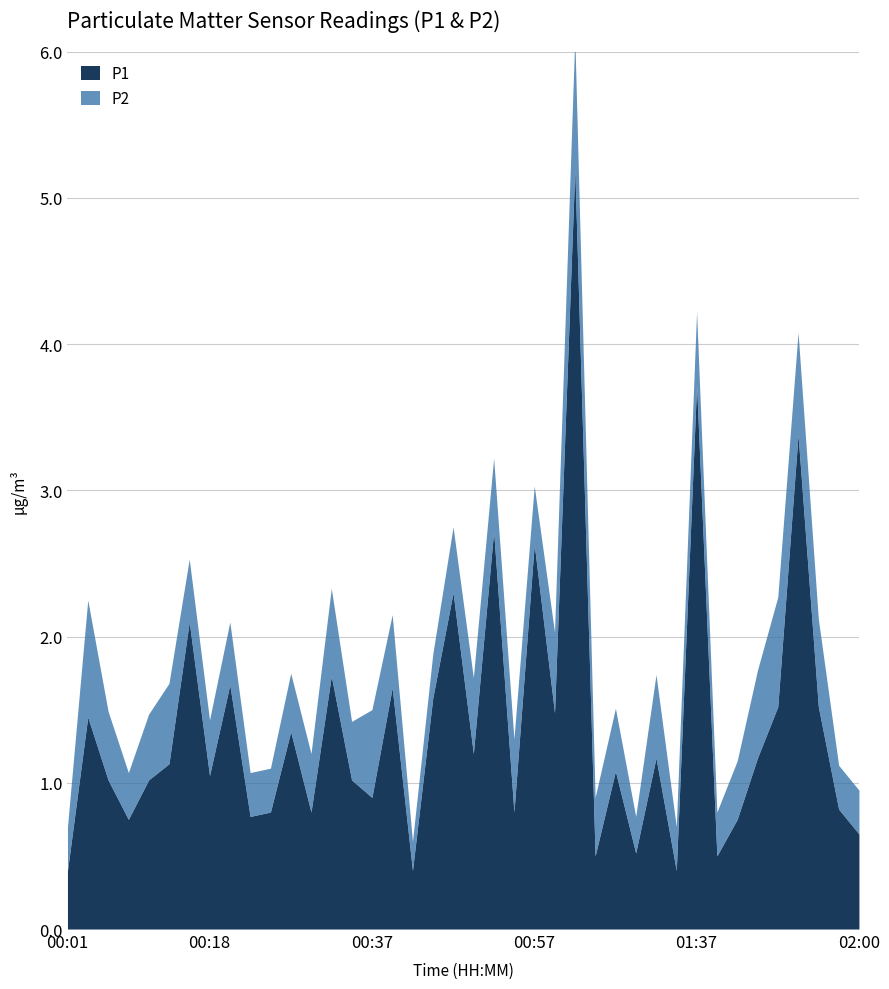

What is the lowest value of the P1 series?

0.4